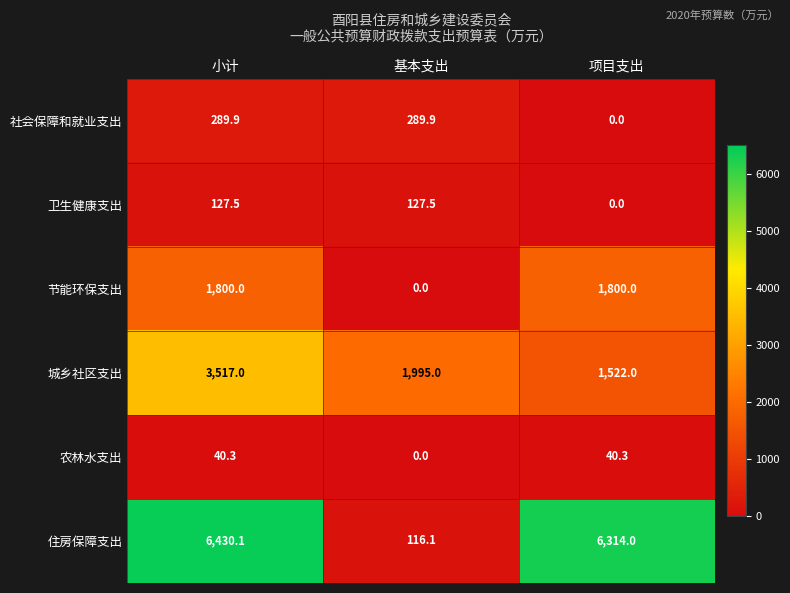

What is the spread (max minus min) of values at 项目支出?

6314.0